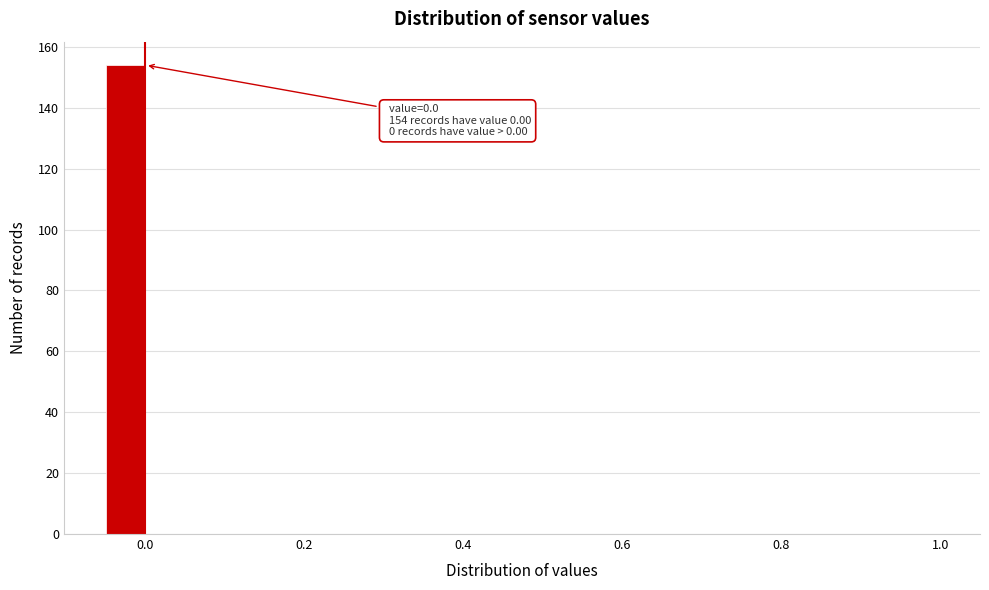

Read against the x-axis, roughly where is the centre of the tallest bar?

-0.02